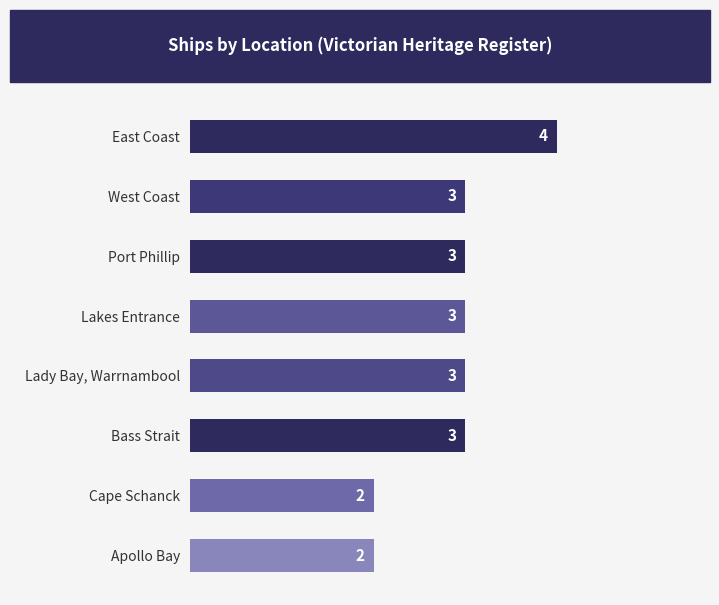

The value at East Coast is 1. True or false?

False